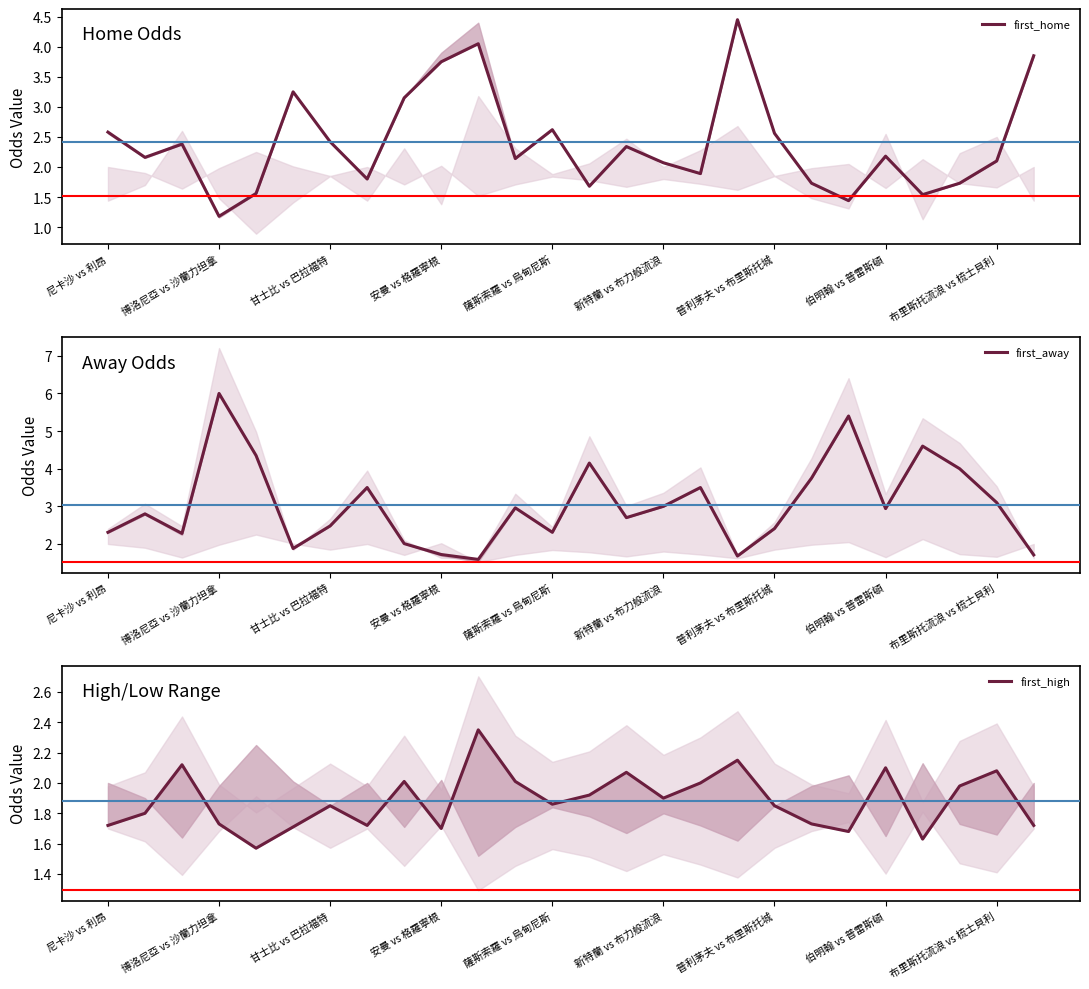

Reading left to right, transcribe all the data shown in this chart.

first_home: 2.6	2.2	2.4	1.2	1.6	3.2	2.4	1.8	3.1	3.8	4.0	2.1	2.6	1.7	2.3	2.1	1.9	4.5	2.6	1.7	1.4	2.2	1.5	1.7	2.1	3.9
first_away: 2.3	2.8	2.3	6.0	4.3	1.9	2.5	3.5	2.0	1.7	1.6	3.0	2.3	4.2	2.7	3.0	3.5	1.7	2.4	3.8	5.4	2.9	4.6	4.0	3.1	1.7
first_high: 1.7	1.8	2.1	1.7	1.6	1.7	1.9	1.7	2.0	1.7	2.4	2.0	1.9	1.9	2.1	1.9	2.0	2.1	1.9	1.7	1.7	2.1	1.6	2.0	2.1	1.7